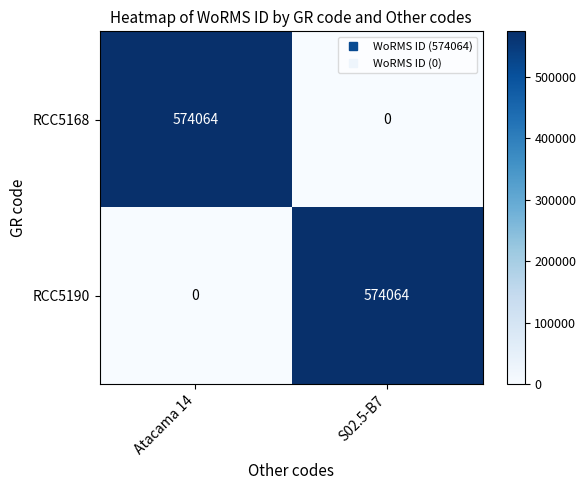

What is the difference between the highest and lowest values at Atacama 14?

574064